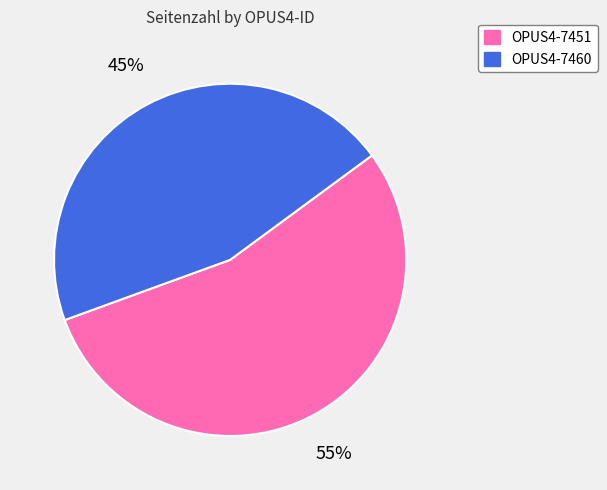

Between OPUS4-7460 and OPUS4-7451, which is larger?

OPUS4-7451